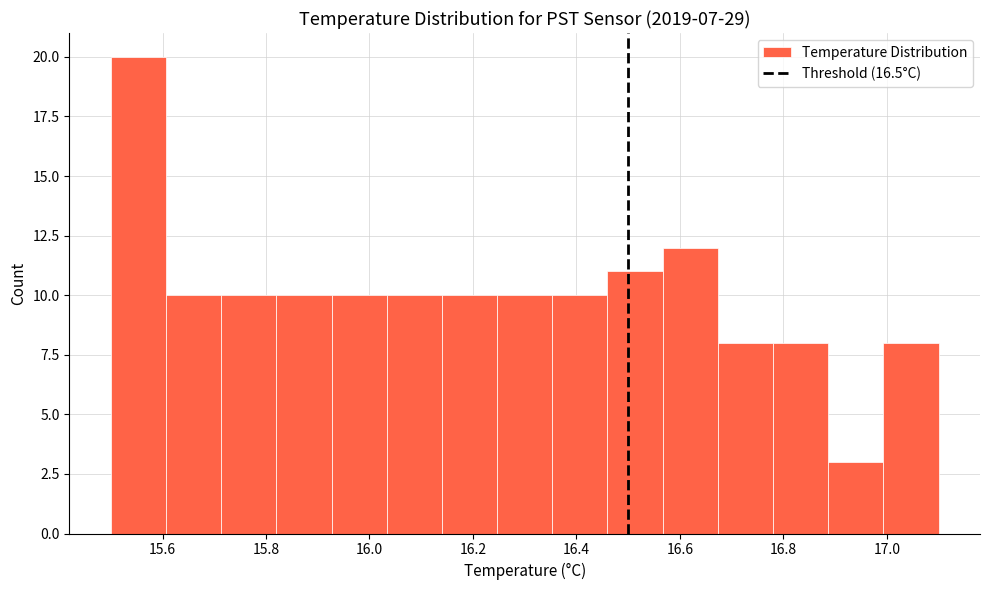

Reading left to right, list every bar in this chart as the range it spans on the x-axis followed by its height. Neither the bar edges nor the heights are printed on the chart, so give them approximately, as read against the axes.

15.50 to 15.60: 20
15.60 to 15.72: 10
15.72 to 15.82: 10
15.82 to 15.92: 10
15.92 to 16.04: 10
16.04 to 16.14: 10
16.14 to 16.24: 10
16.24 to 16.36: 10
16.36 to 16.46: 10
16.46 to 16.56: 11
16.56 to 16.68: 12
16.68 to 16.78: 8
16.78 to 16.88: 8
16.88 to 17.00: 3
17.00 to 17.10: 8